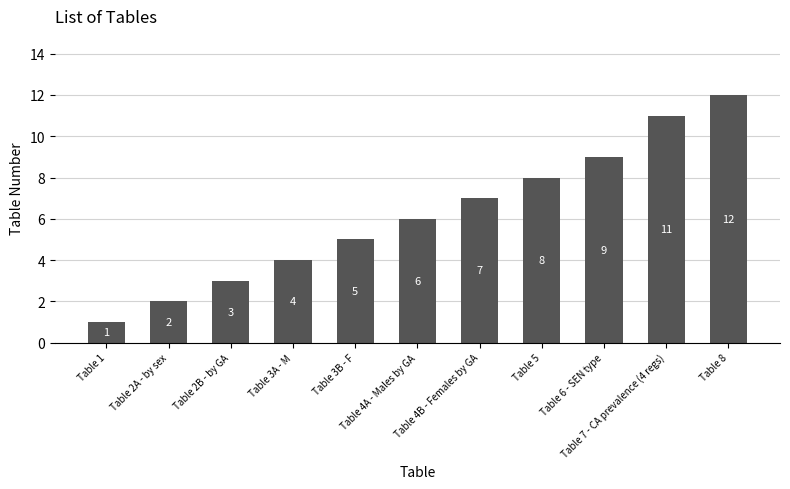

Which has a higher value, Table 5 or Table 1?

Table 5